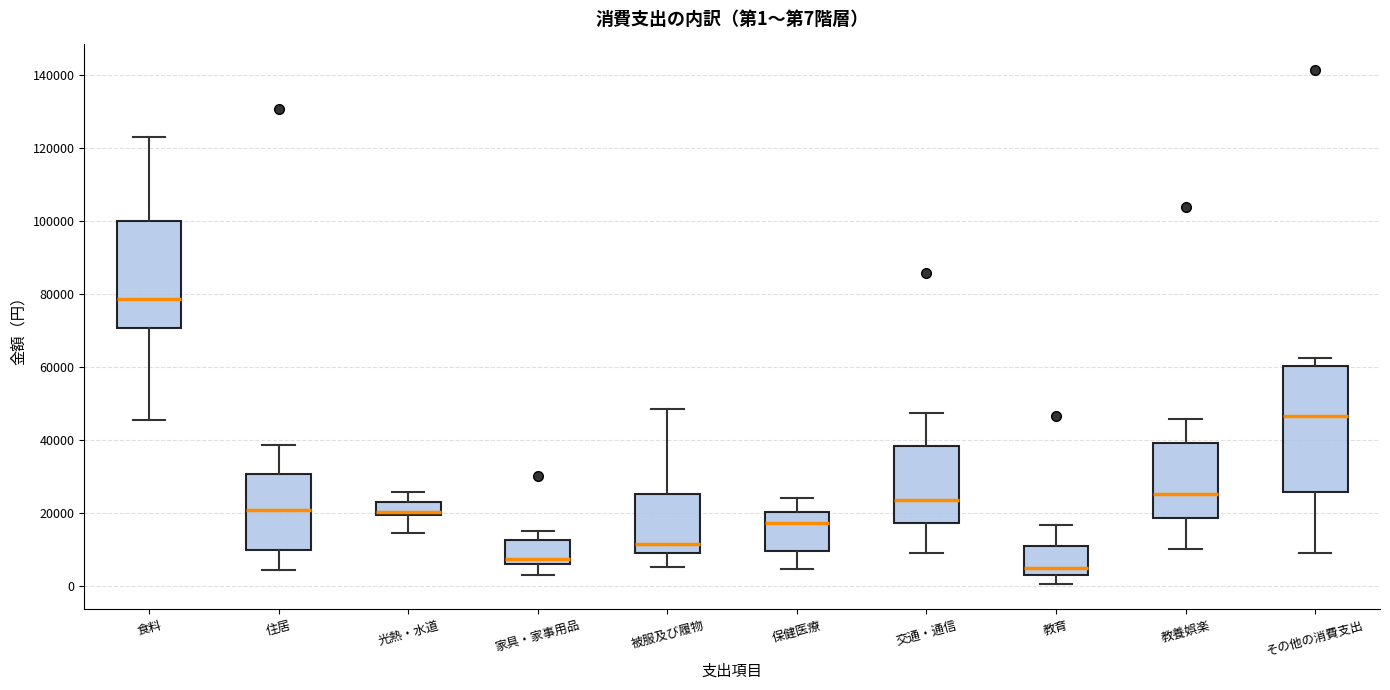

Comparing the boxes themselves (not the whiskers), which one is the tallest?

その他の消費支出